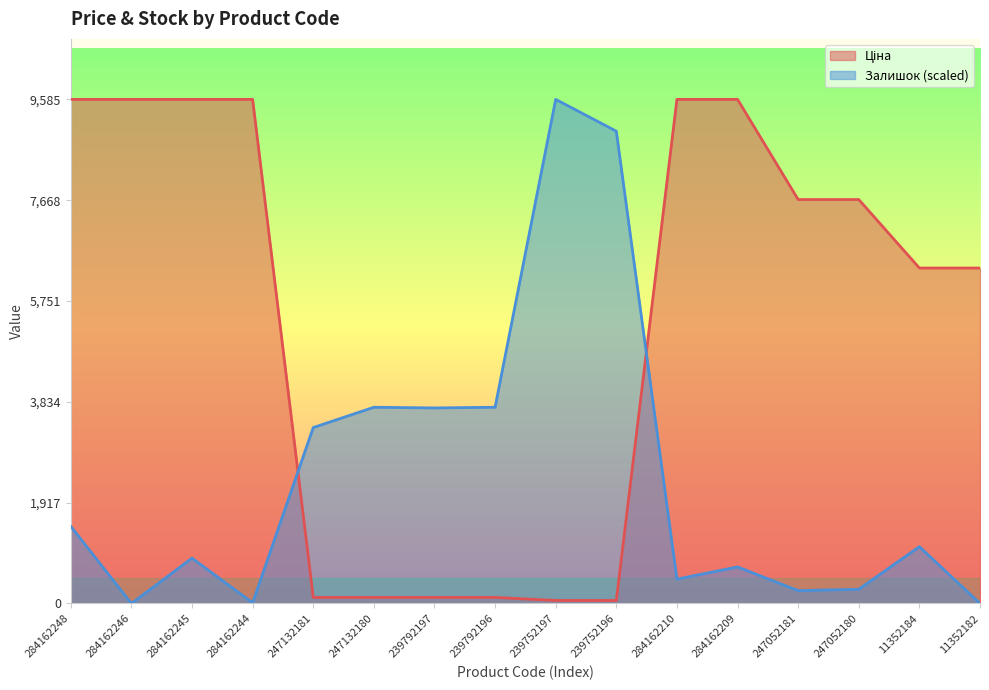

How many lines are shown in the chart?

2